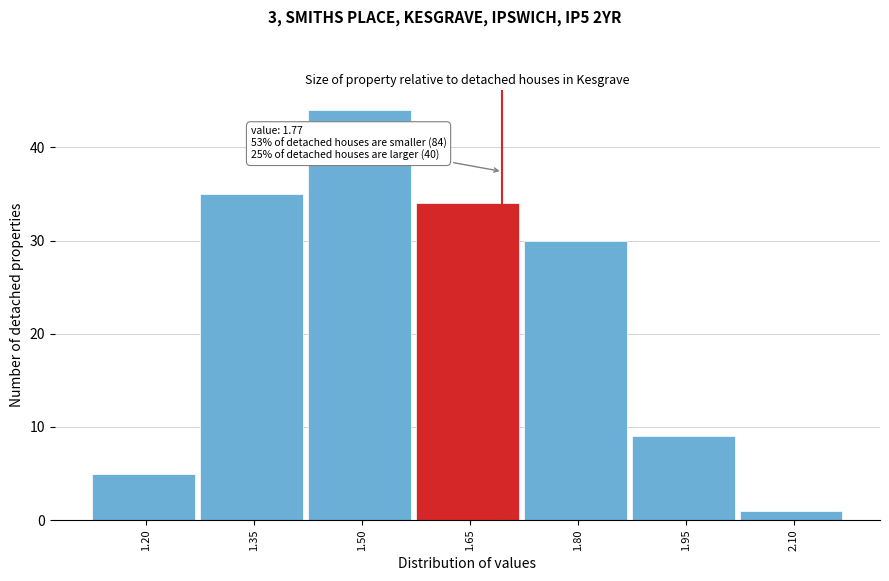

Reading left to right, transcribe all the data shown in this chart.

5	35	44	34	30	9	1